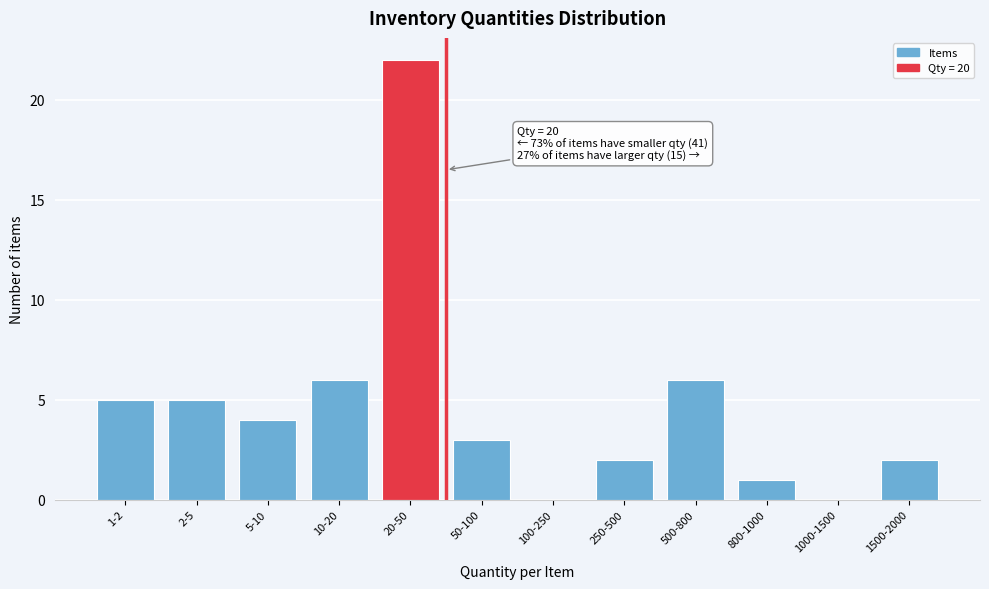

Reading right to left, list all the values displayed in this chart.

1500-2000=2	1000-1500=0	800-1000=1	500-800=6	250-500=2	100-250=0	50-100=3	20-50=22	10-20=6	5-10=4	2-5=5	1-2=5